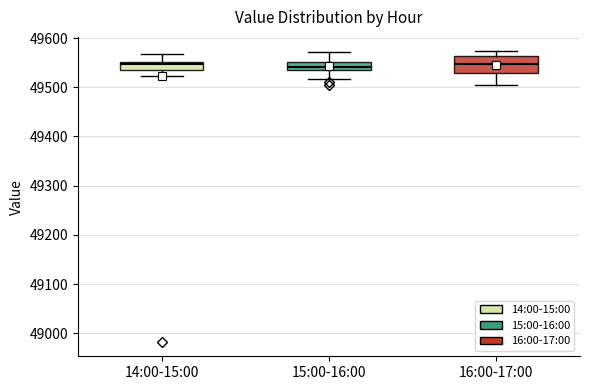

Where does the upper whisker of the box for 16:00-17:00 end on the y-axis? The values are not printed on the chart, so give them approximately, as read against the axis.

49570